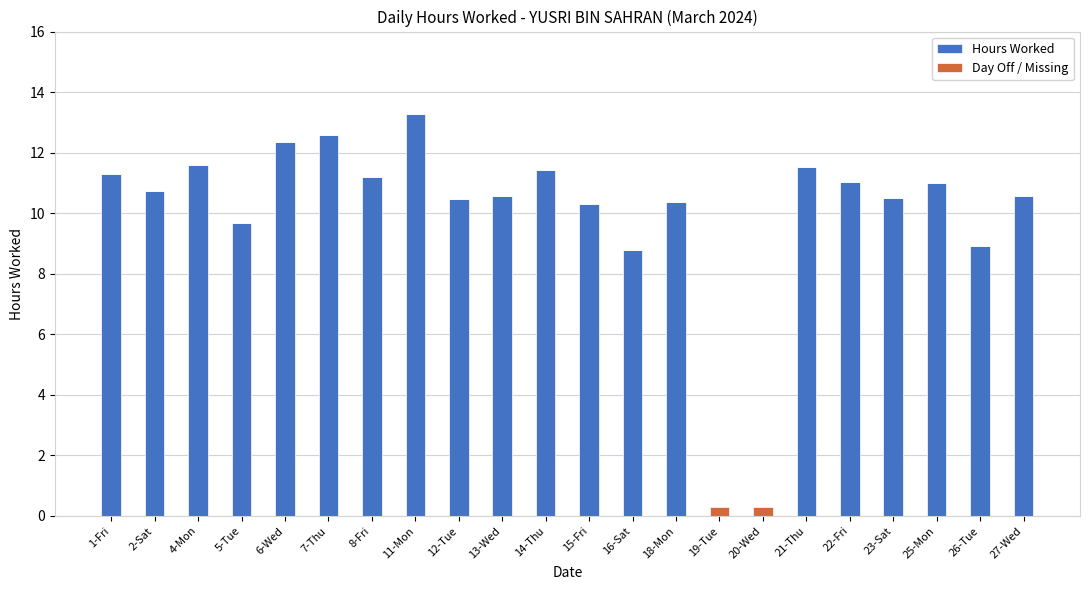

At which category is the sum across all series the highest?

11-Mon